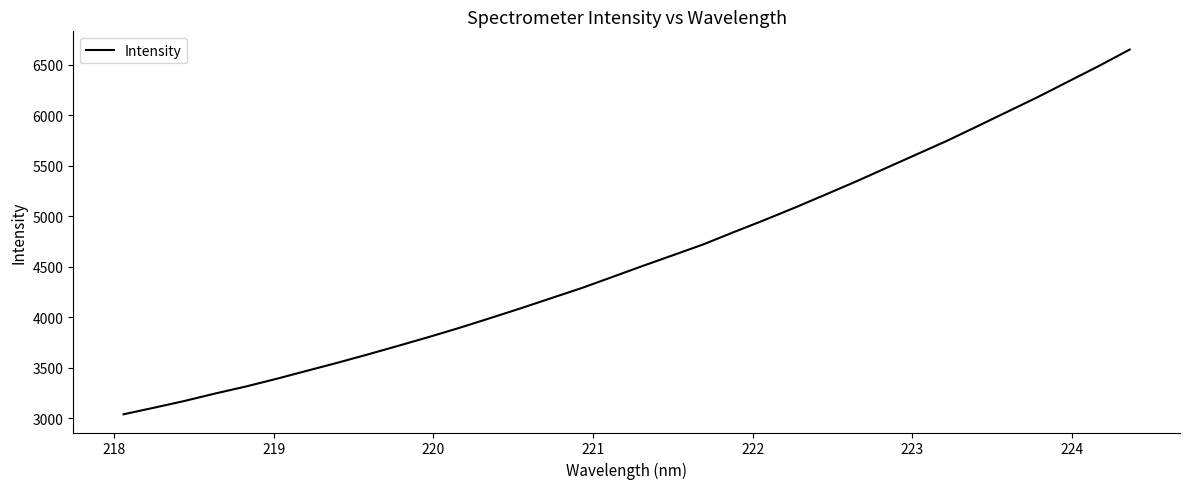

What is the minimum value shown in the chart?

3037.2